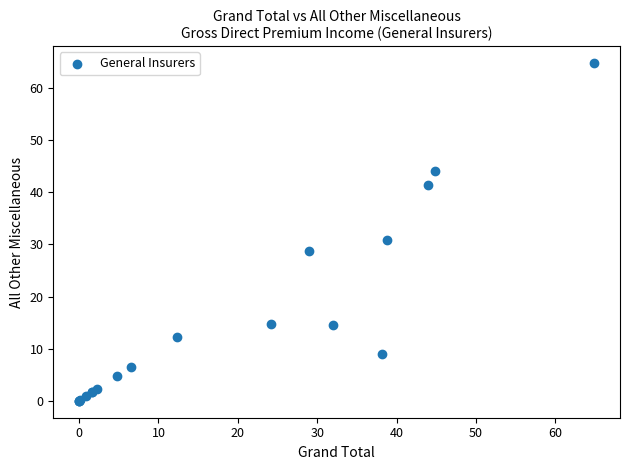

What Y value in the scatter plot is closest to 32?

30.8